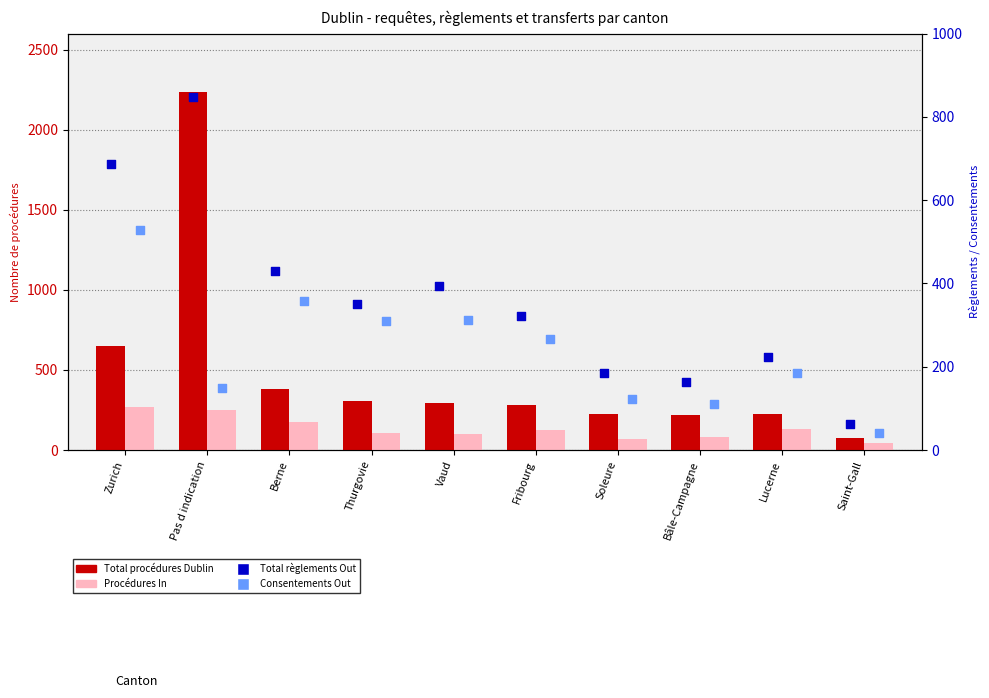

What is the total value across all series at Pas d indication?

3485